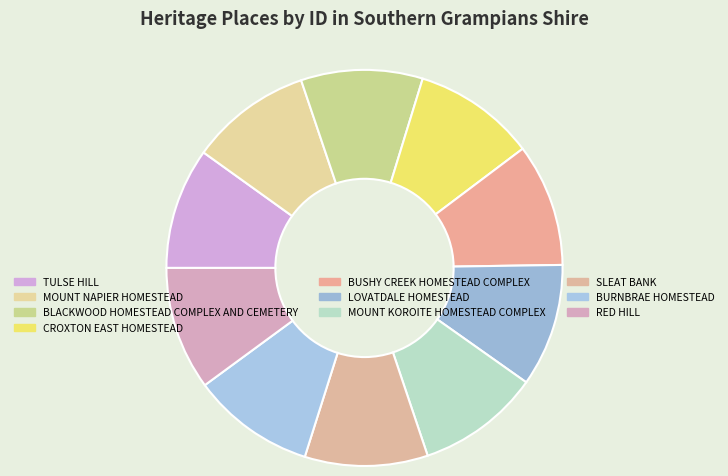

The BLACKWOOD HOMESTEAD COMPLEX AND CEMETERY slice represents 10% of the pie. True or false?

True